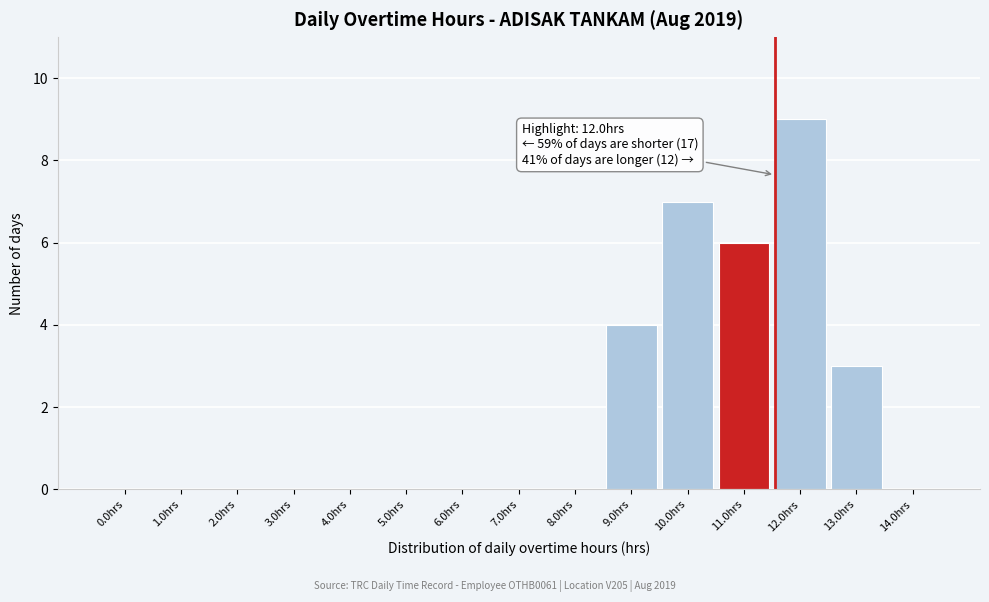

Reading right to left, transcribe all the data shown in this chart.

14.0hrs=0	13.0hrs=3	12.0hrs=9	11.0hrs=6	10.0hrs=7	9.0hrs=4	8.0hrs=0	7.0hrs=0	6.0hrs=0	5.0hrs=0	4.0hrs=0	3.0hrs=0	2.0hrs=0	1.0hrs=0	0.0hrs=0